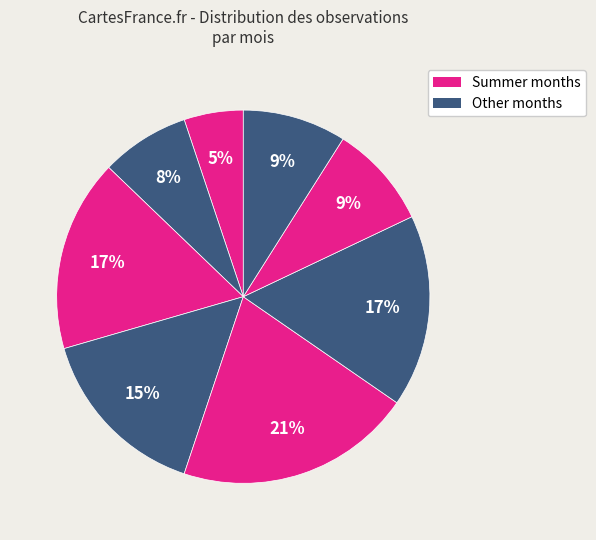

How many segments does this pie chart have?

8